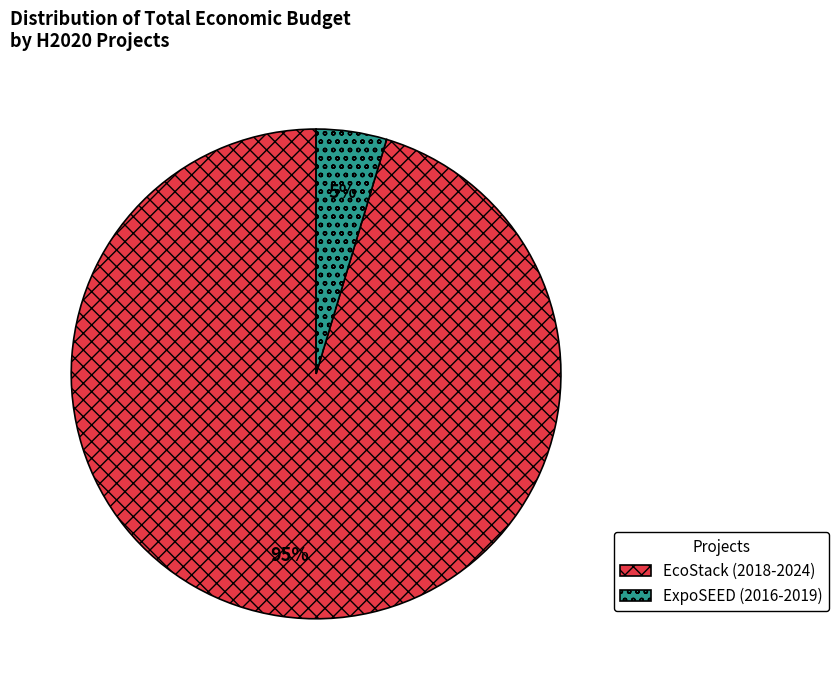

To the nearest percent, what portion does ExpoSEED (2016-2019) represent?

5%